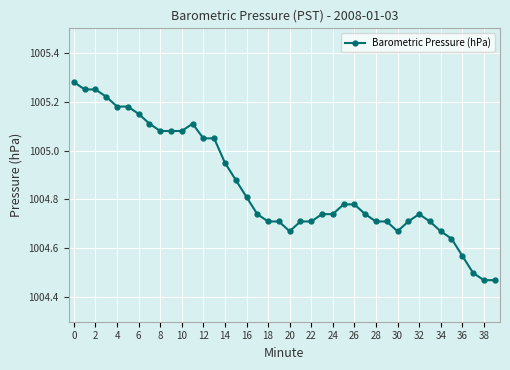

True or false: the data has more than 1 interior local peaks.

True